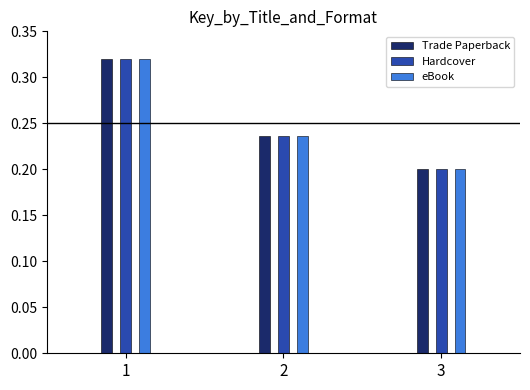

How many bars are there in total?

9